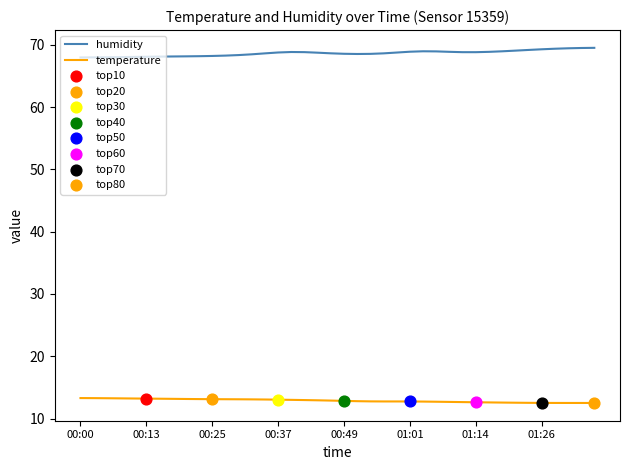

List the series in order of their overall mean, highest first.

humidity, temperature